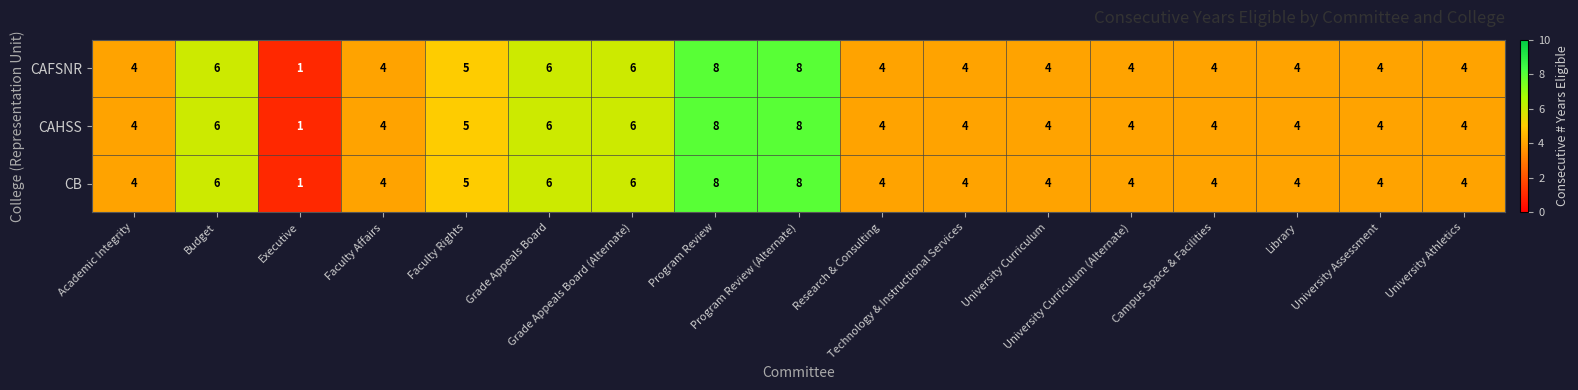

What is the maximum value shown in the chart?

8